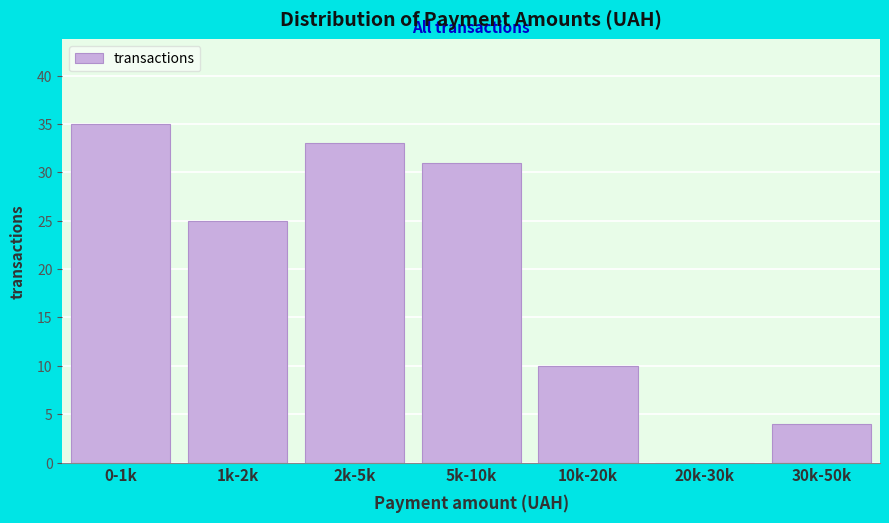

Reading left to right, list all the values displayed in this chart.

0-1k=35	1k-2k=25	2k-5k=33	5k-10k=31	10k-20k=10	20k-30k=0	30k-50k=4